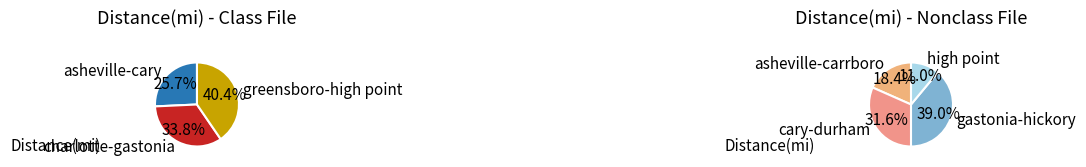

What is the smallest slice in the pie chart?

asheville